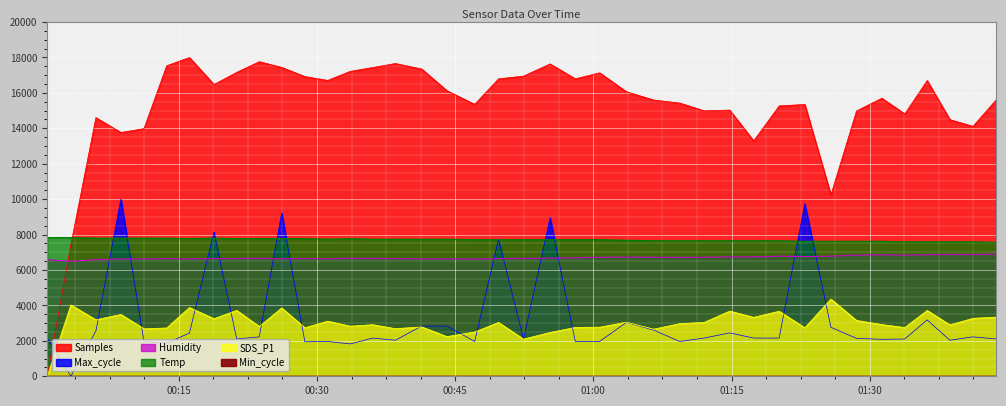

Which series has the largest total across all categories?

Samples